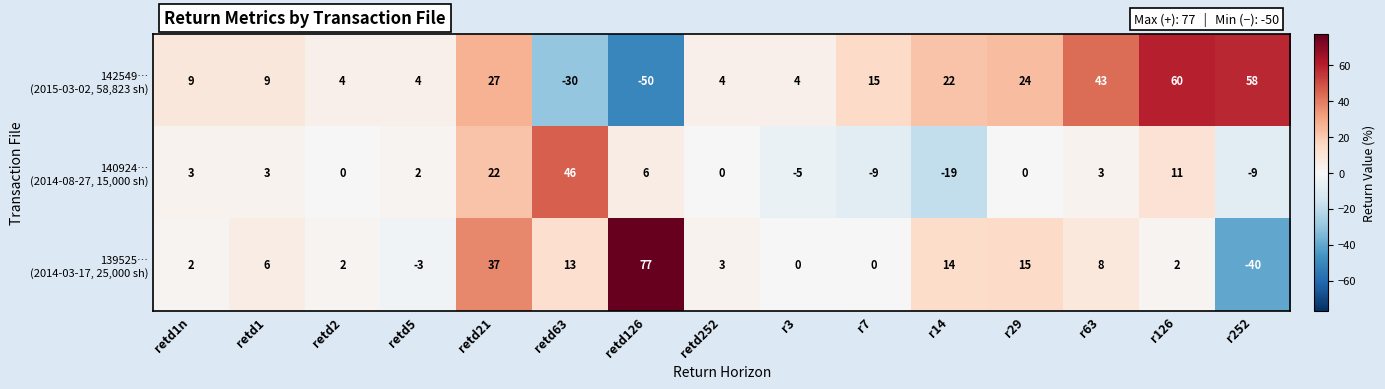

Which label corresponds to the largest value in the chart?

retd126